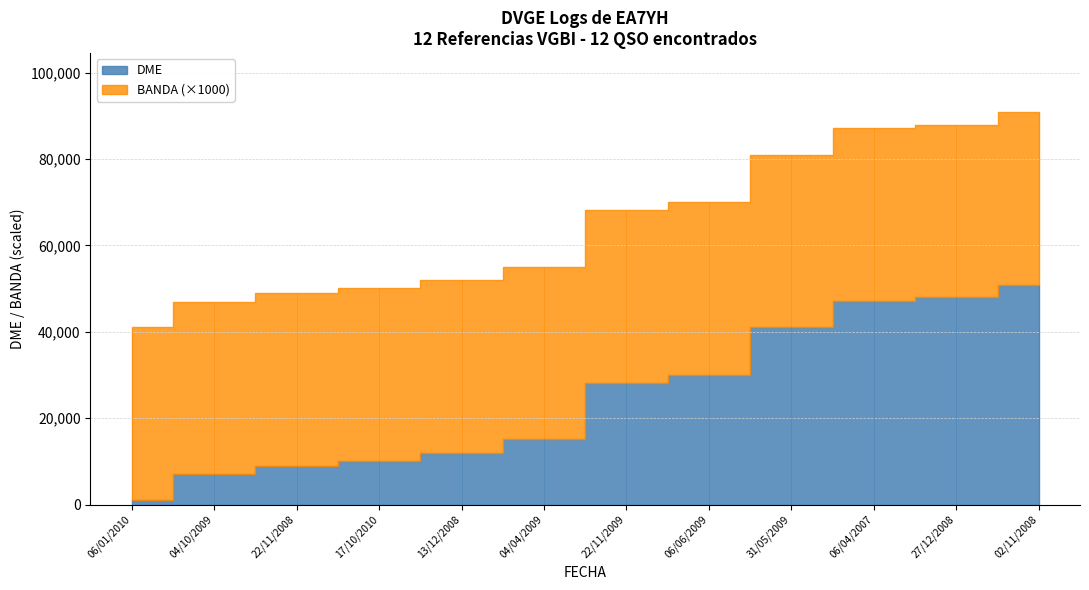

At which label does DME reach its peak?

02/11/2008